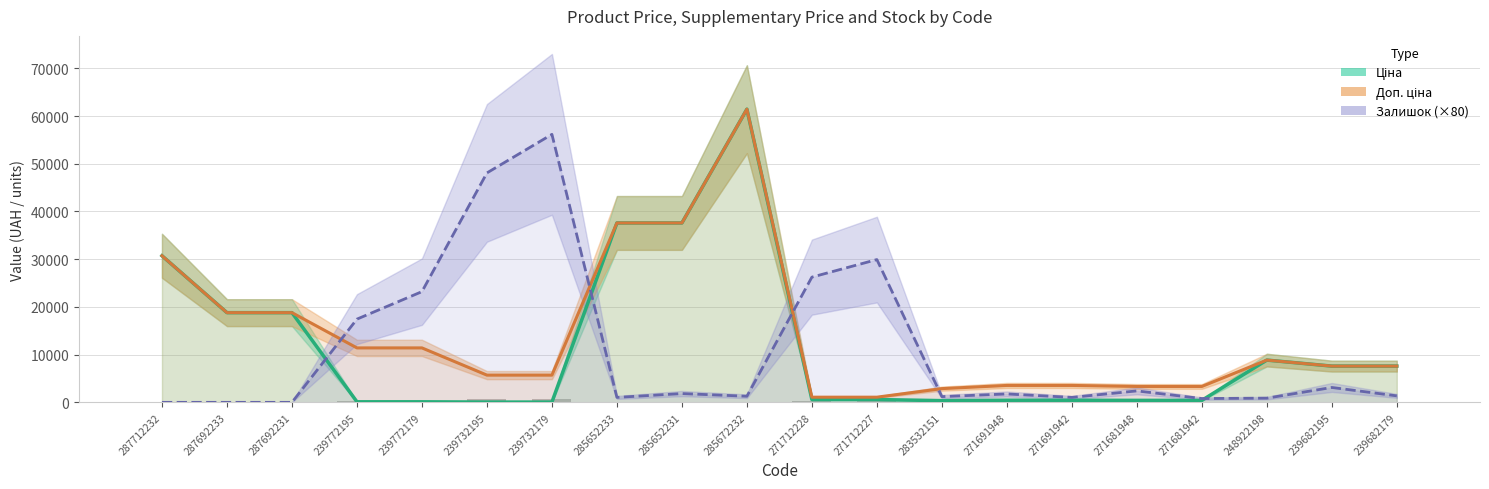

What are all the series names shown in the legend?

Ціна, Доп. ціна, Залишок (×80)